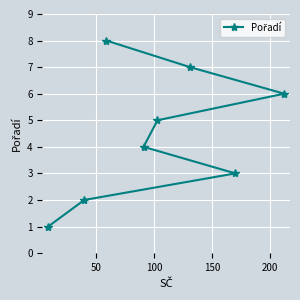

What is the sum of all values?

36